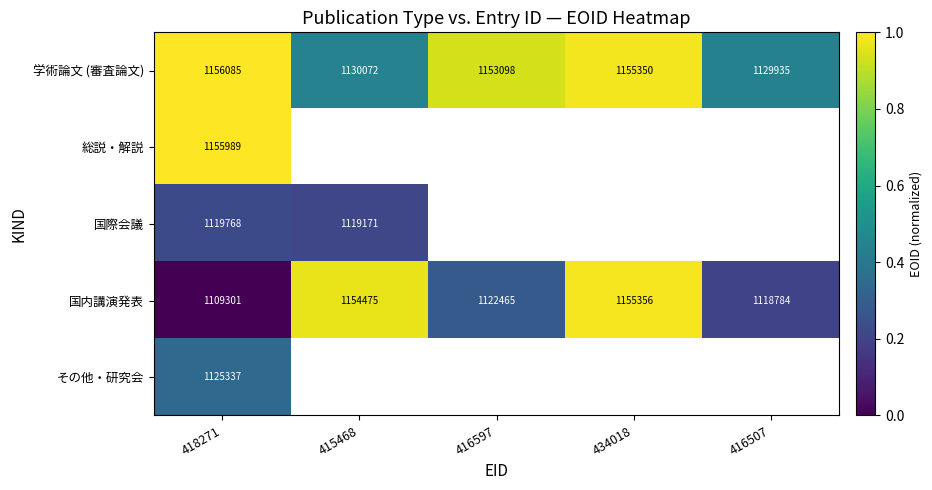

What is the average value of the 学術論文 (審査論文) series?

1144908.0